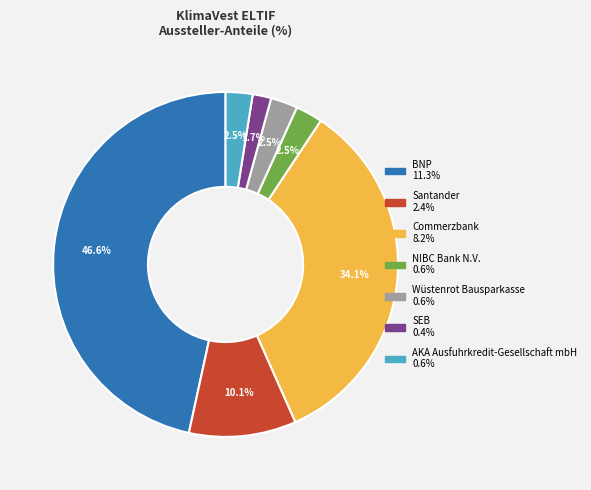

True or false: BNP accounts for 57% of the total.

False